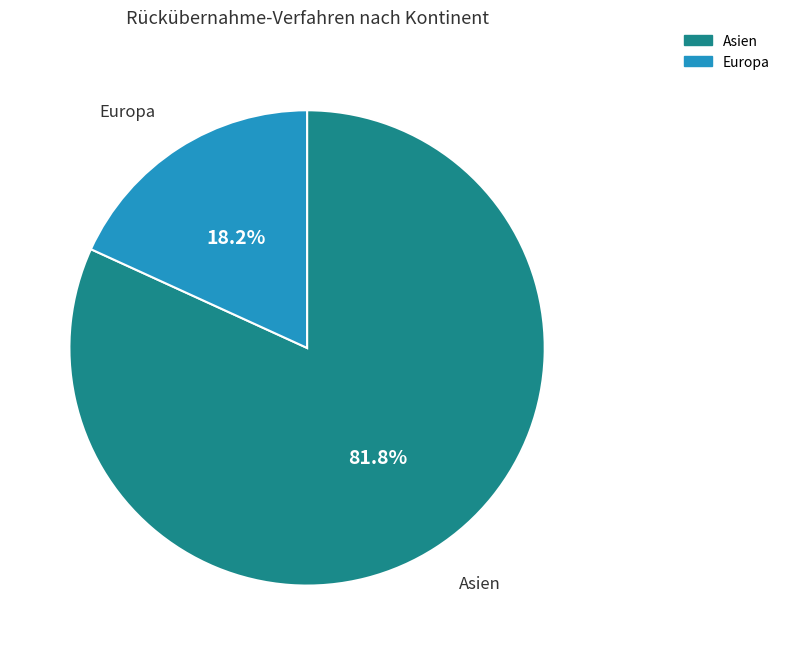

Is there any slice that represents more than half of the pie?

Yes